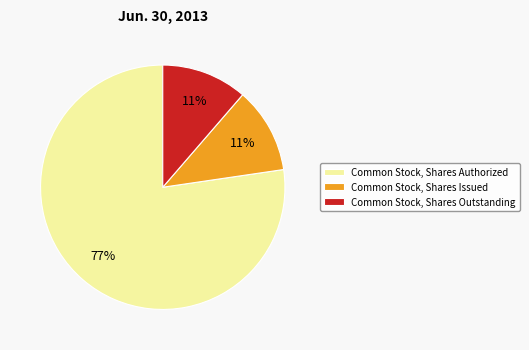

What is the largest slice in the pie chart?

Common Stock, Shares Authorized